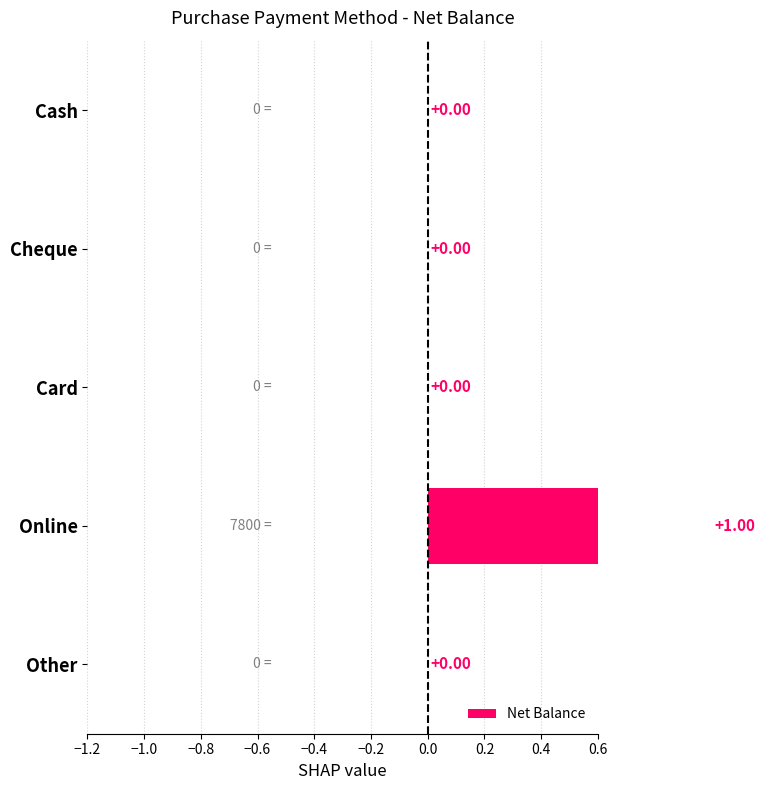

Count the number of values greater than 0.

1